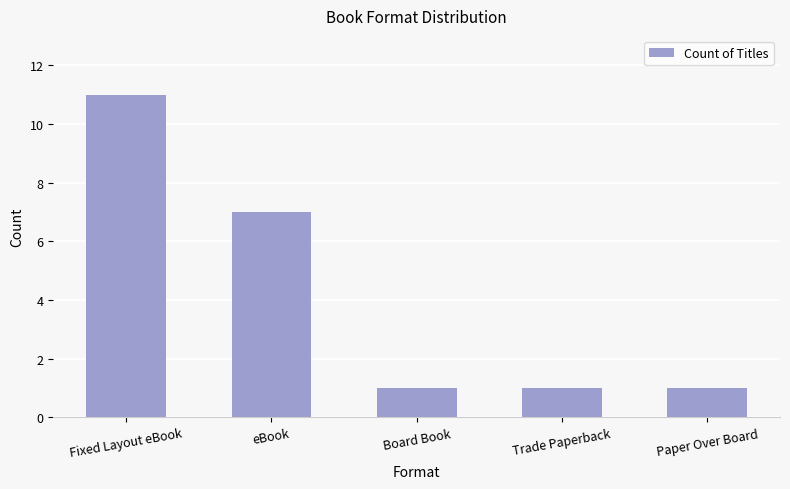

At which label is the value closest to 6?

eBook